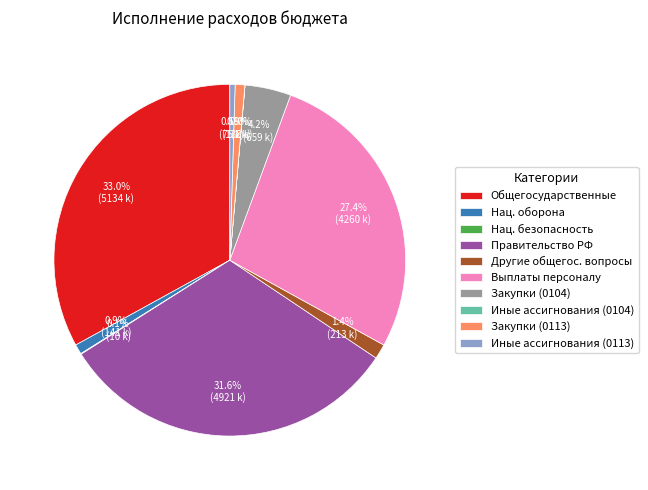

Is there a majority slice in this chart?

No